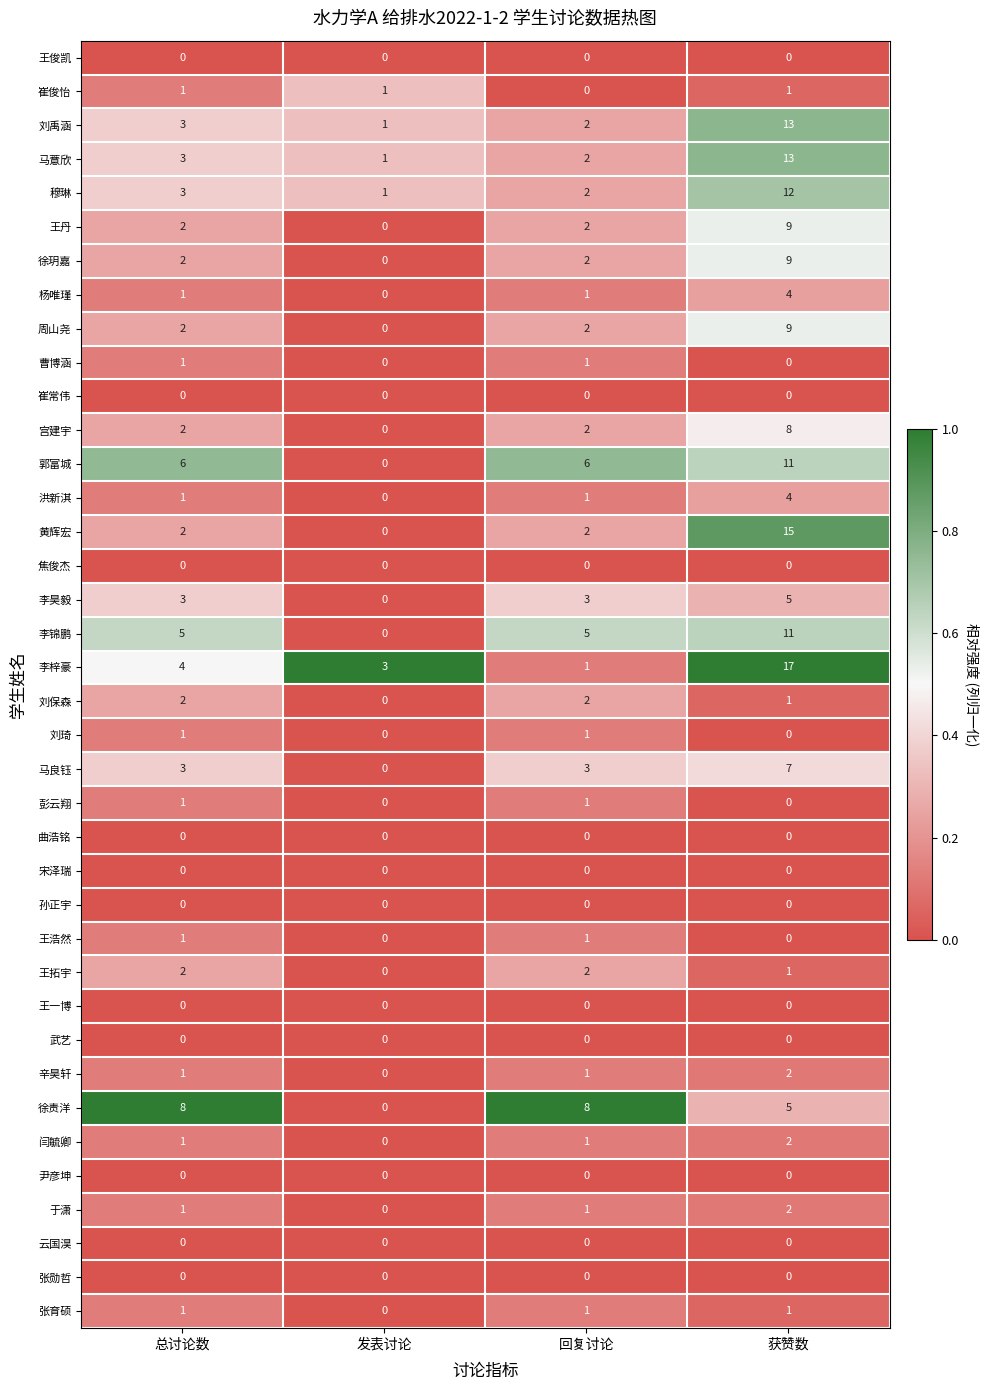

Which series has the largest range (max minus min)?

李梓豪